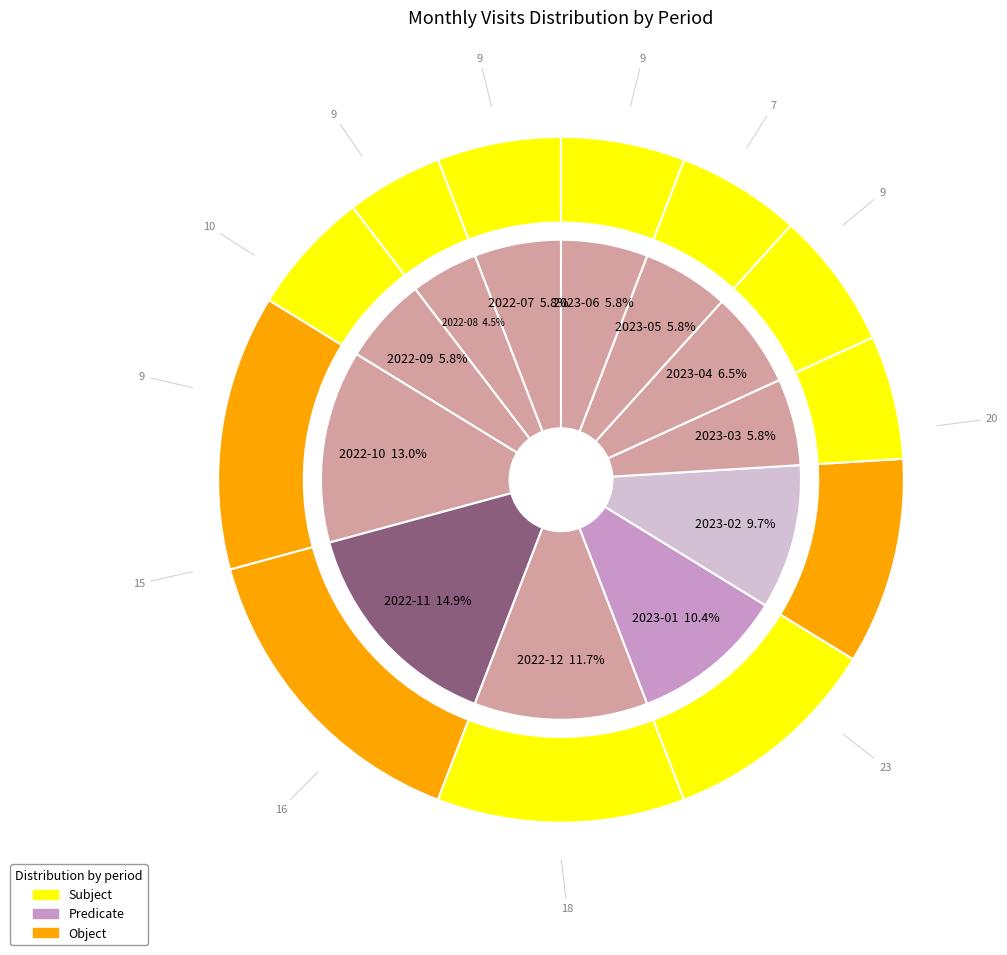

To the nearest percent, what portion does 2022-11 represent?

15%